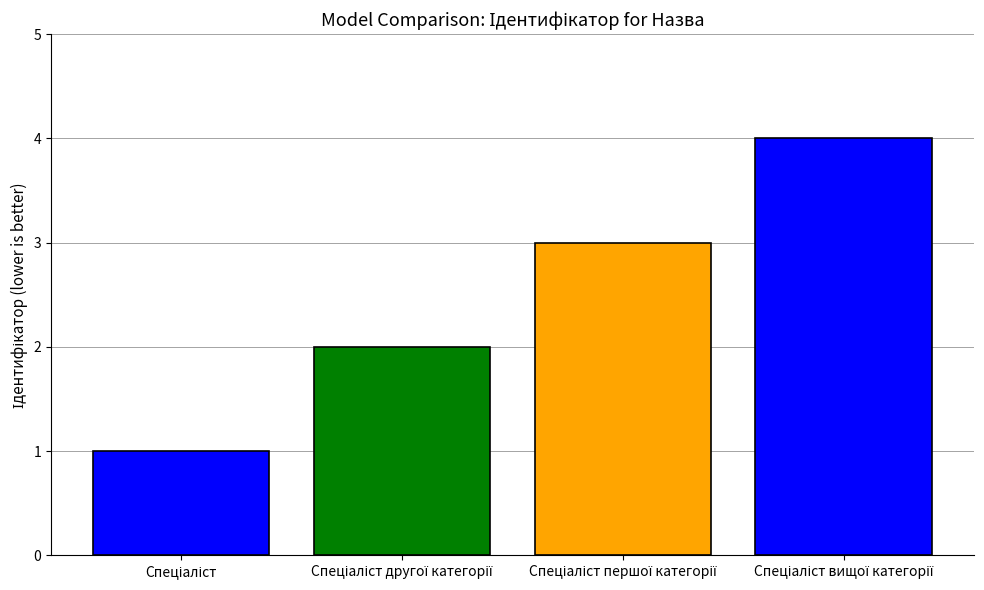

What is the difference between the maximum and minimum values?

3